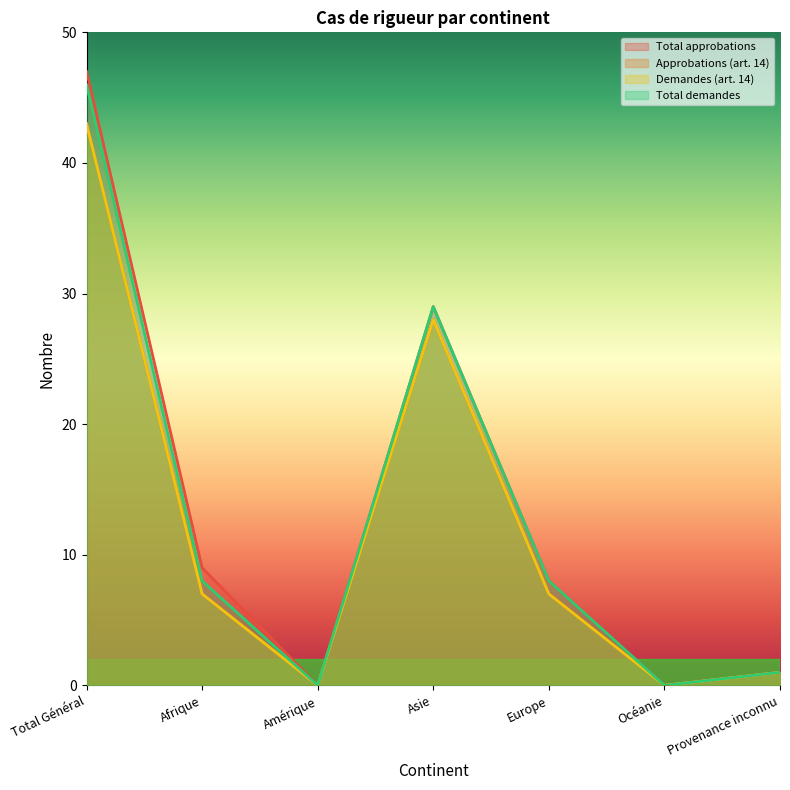

What position from the right is Total Général?

7